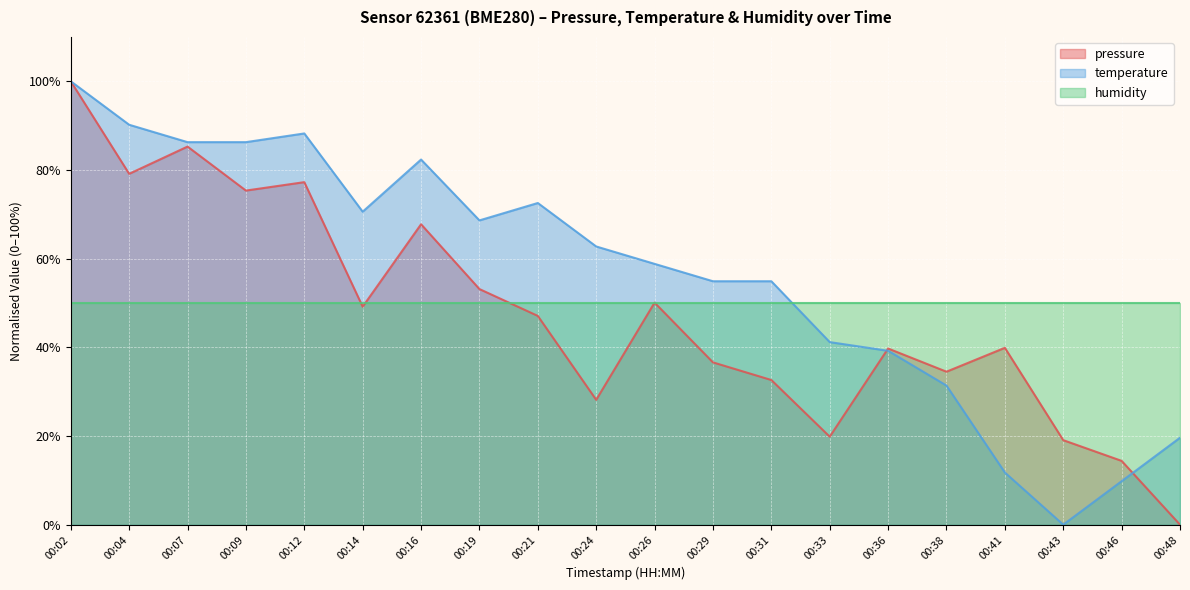

How many values in pressure are above zero?

19